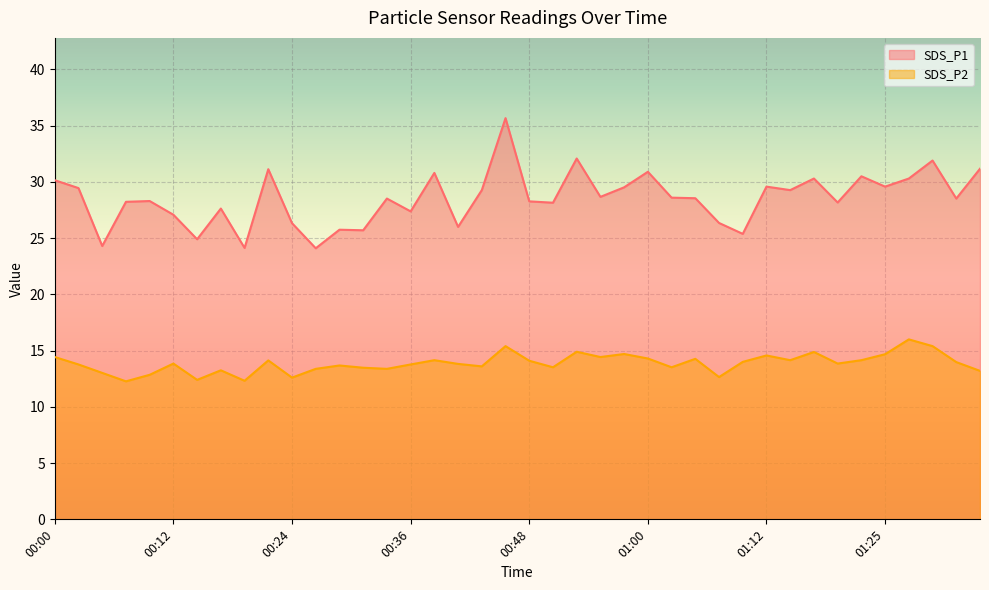

Reading left to right, what are all the values shown in this chart?

SDS_P1: 30.1	29.4	24.3	28.2	28.3	27.1	24.9	27.6	24.1	31.1	26.3	24.1	25.8	25.7	28.5	27.4	30.8	26.0	29.3	35.7	28.3	28.1	32.1	28.7	29.5	30.9	28.6	28.6	26.4	25.4	29.6	29.3	30.3	28.2	30.5	29.6	30.3	31.9	28.5	31.2
SDS_P2: 14.4	13.8	13.0	12.3	12.8	13.8	12.4	13.2	12.3	14.1	12.6	13.4	13.7	13.5	13.4	13.8	14.2	13.8	13.6	15.4	14.1	13.5	14.9	14.4	14.7	14.3	13.5	14.3	12.7	14.0	14.6	14.2	14.9	13.8	14.2	14.7	16.0	15.4	14.0	13.2